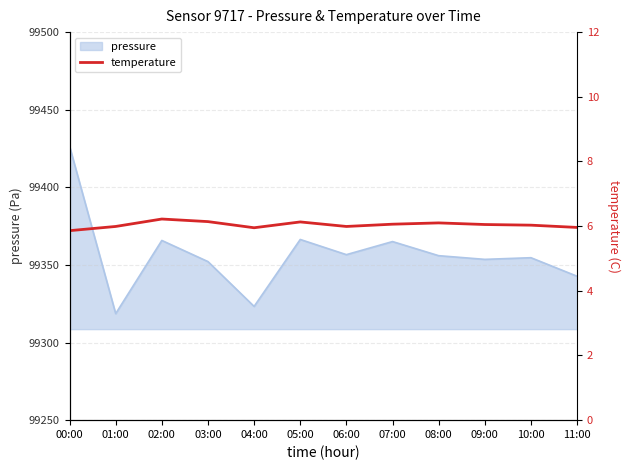

The value at 01:00 is 6.0. True or false?

True